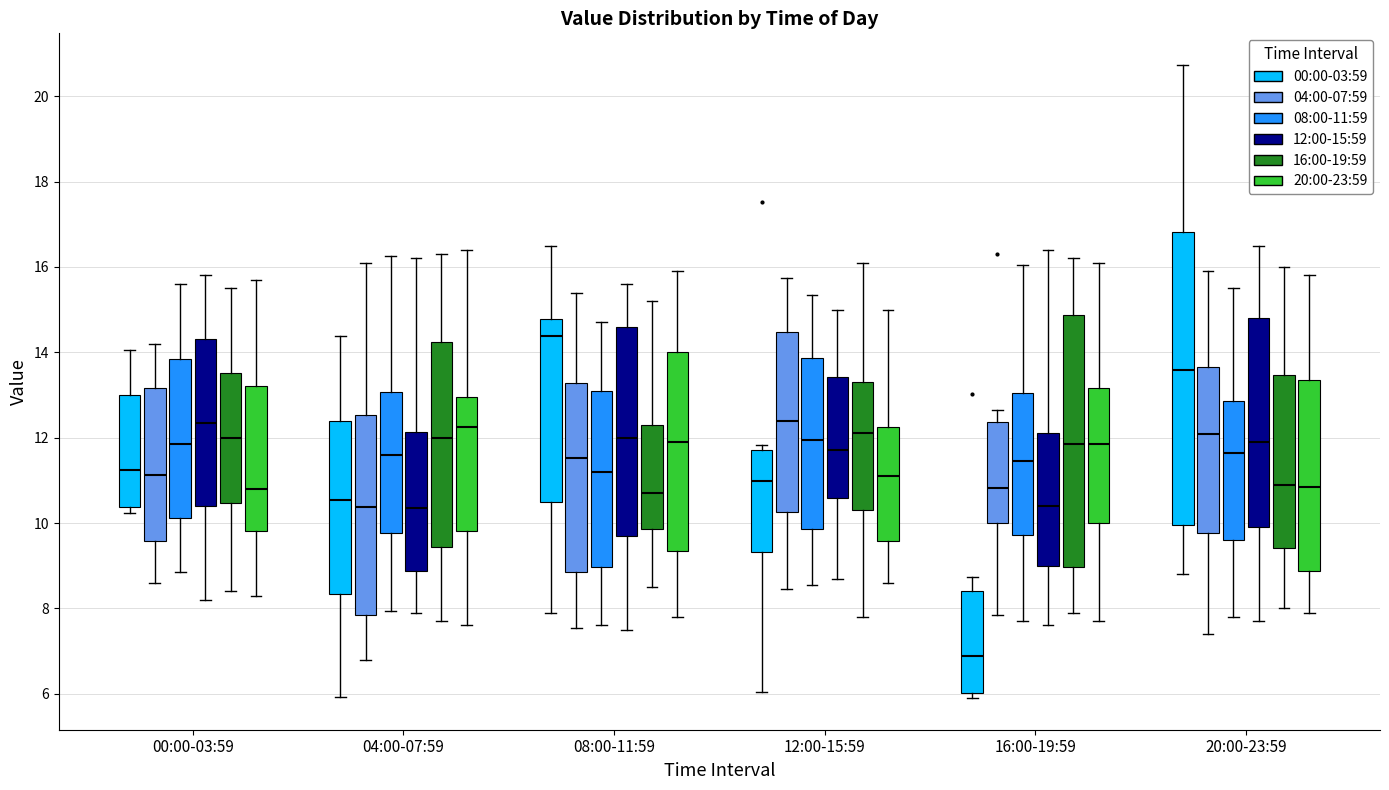

Comparing the boxes themselves (not the whiskers), which one is the tallest?

20:00-23:59 (00:00-03:59)